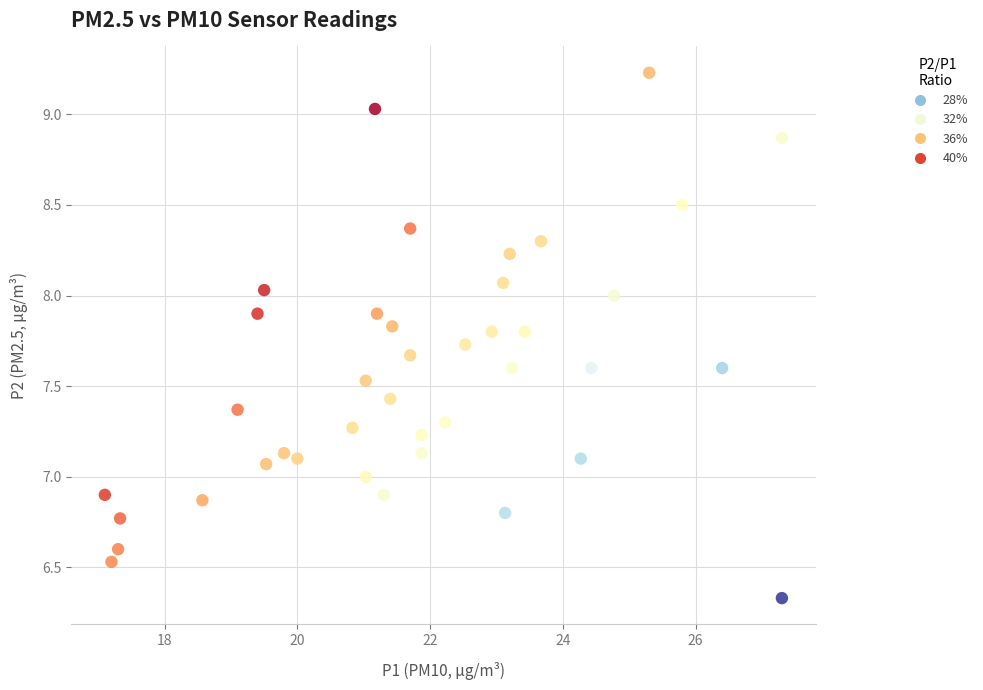

What is the range of X values (max minus min)?

10.2